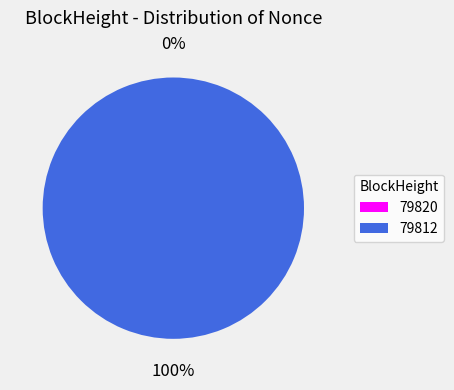

Combined, do 79812 and 79820 account for over 50%?

Yes